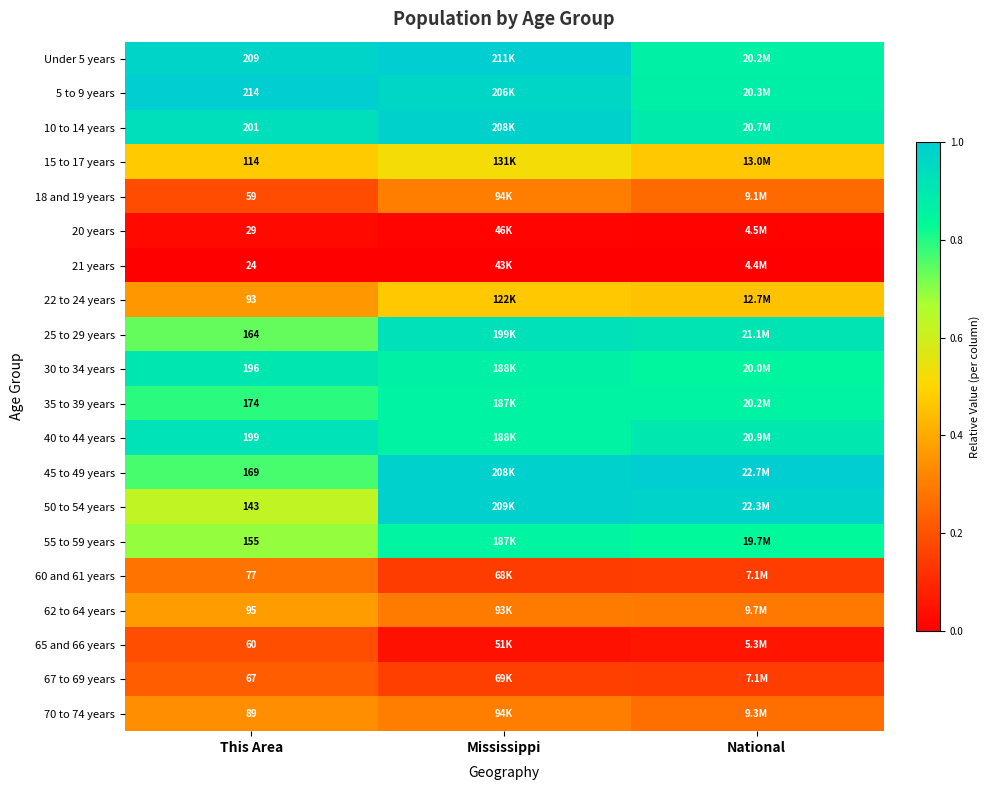

Rank the series by their maximum value, from highest to lowest.

Under 5 years, 5 to 9 years, 45 to 49 years, 50 to 54 years, 10 to 14 years, 25 to 29 years, 40 to 44 years, 30 to 34 years, 35 to 39 years, 55 to 59 years, 15 to 17 years, 22 to 24 years, 62 to 64 years, 70 to 74 years, 18 and 19 years, 60 and 61 years, 67 to 69 years, 65 and 66 years, 20 years, 21 years